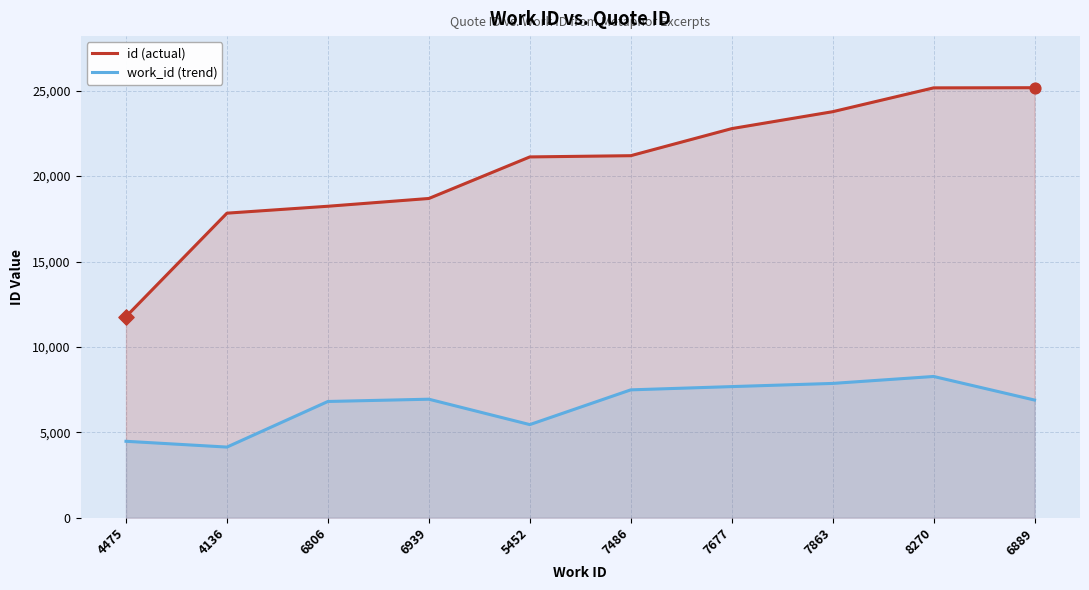

Which series has the widest spread of Y values?

id (actual)